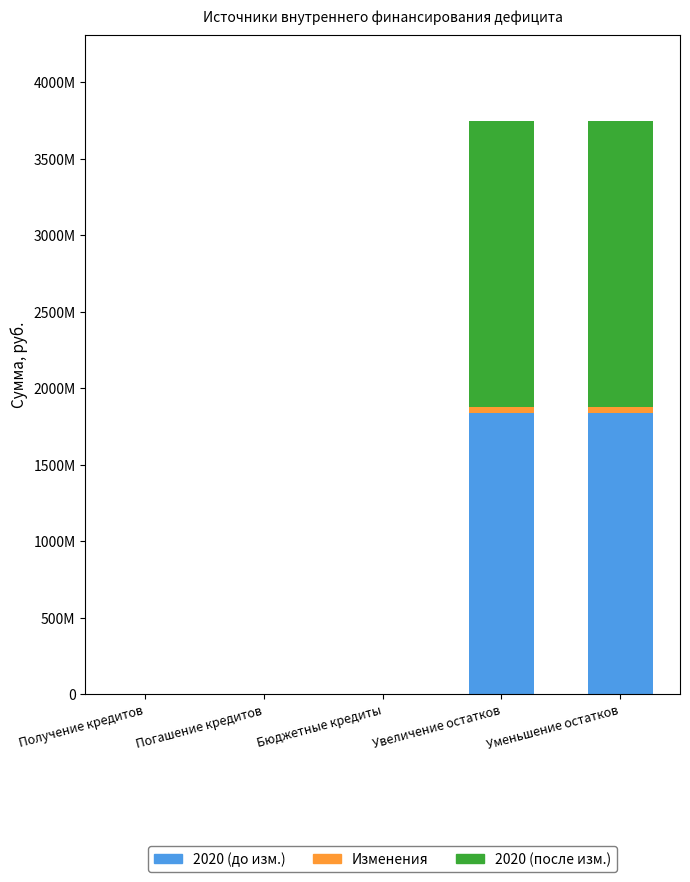

Which series has the largest total across all categories?

2020 (после изм.)